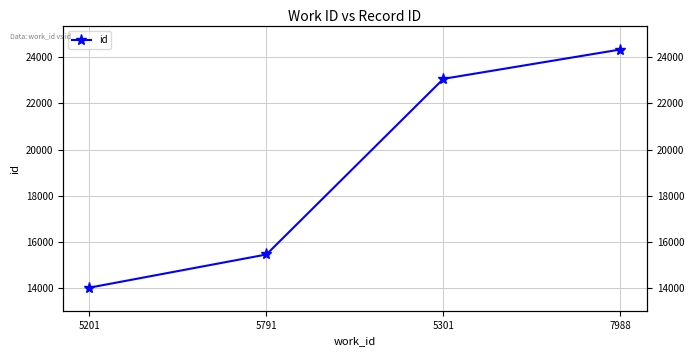

Rank the categories by value from highest to lowest.

7988, 5301, 5791, 5201